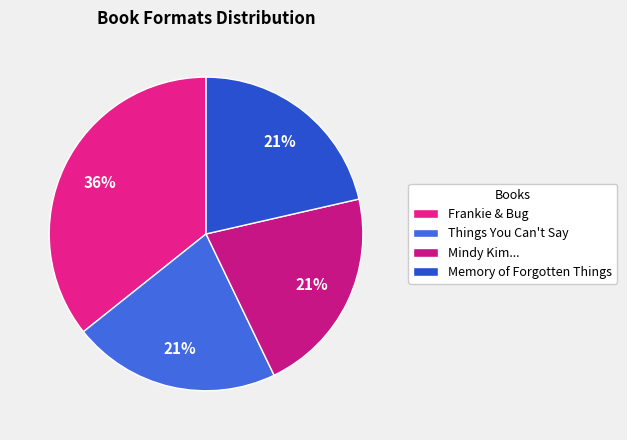

What is the smallest slice in the pie chart?

Things You Can't Say